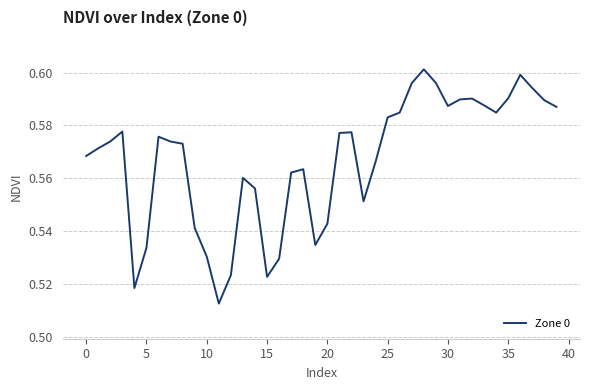

Is this an area chart (filled region under the line)?

No